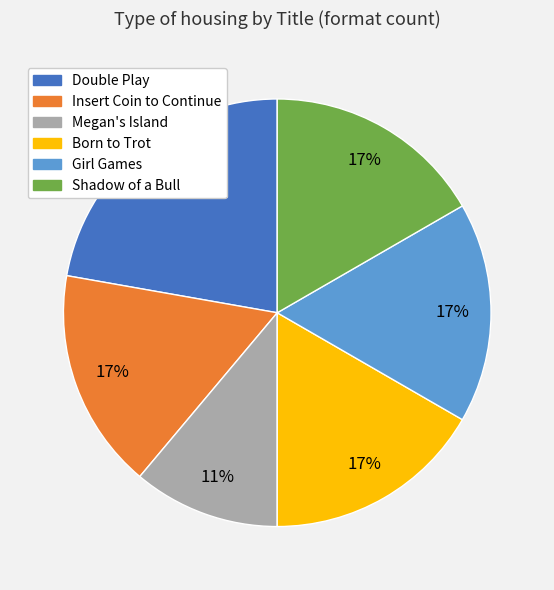

To the nearest percent, what is the combined percentage of Double Play and Girl Games?

39%